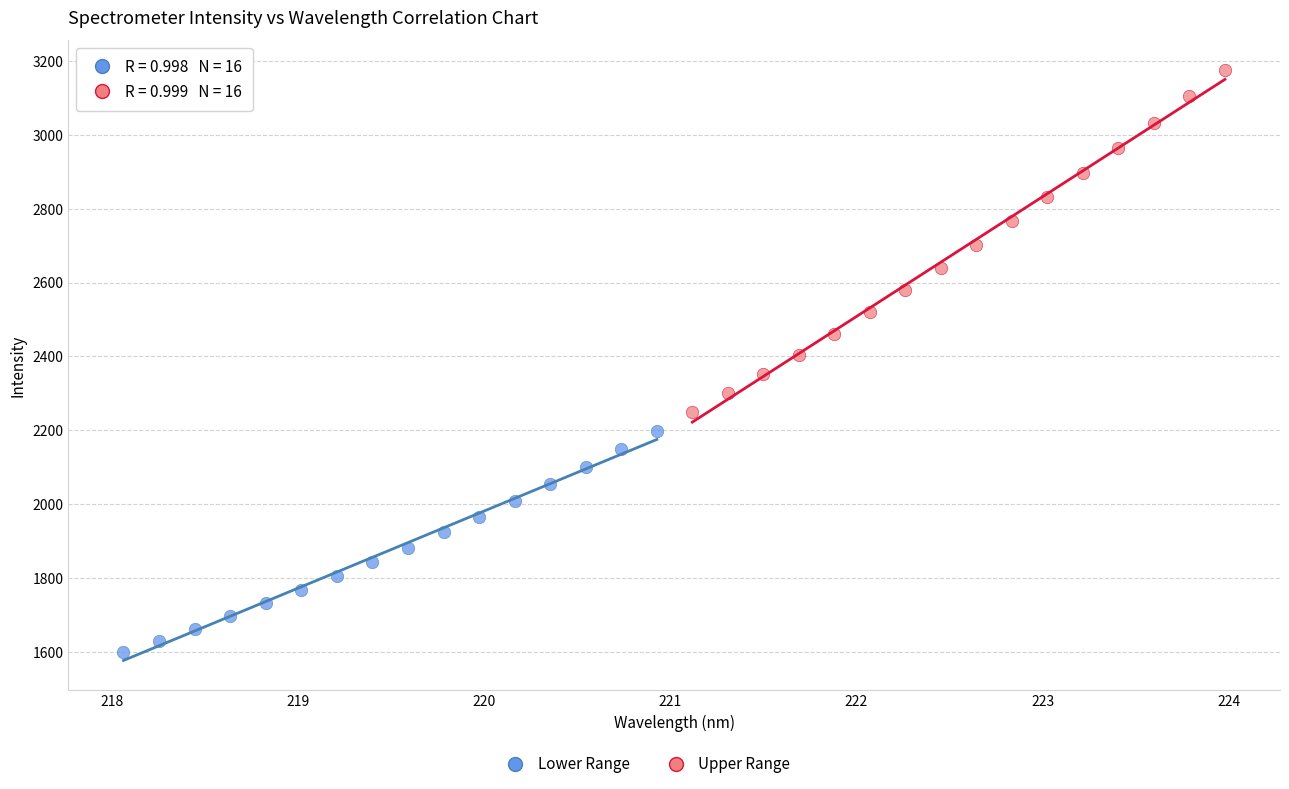

Which series has the largest Y range (max minus min)?

Upper Range